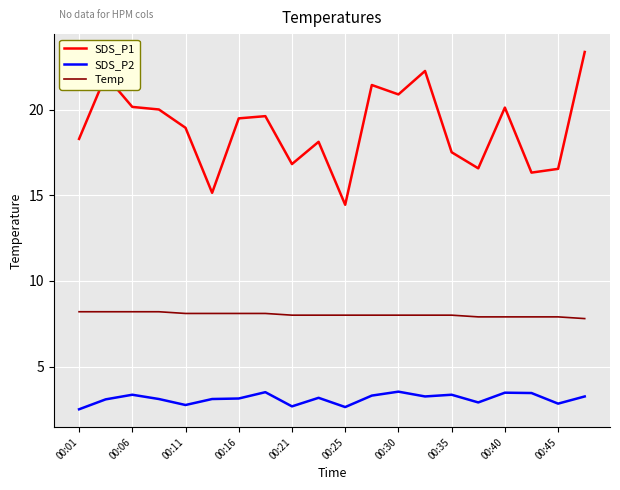

List the series in order of their overall mean, lowest first.

SDS_P2, Temp, SDS_P1